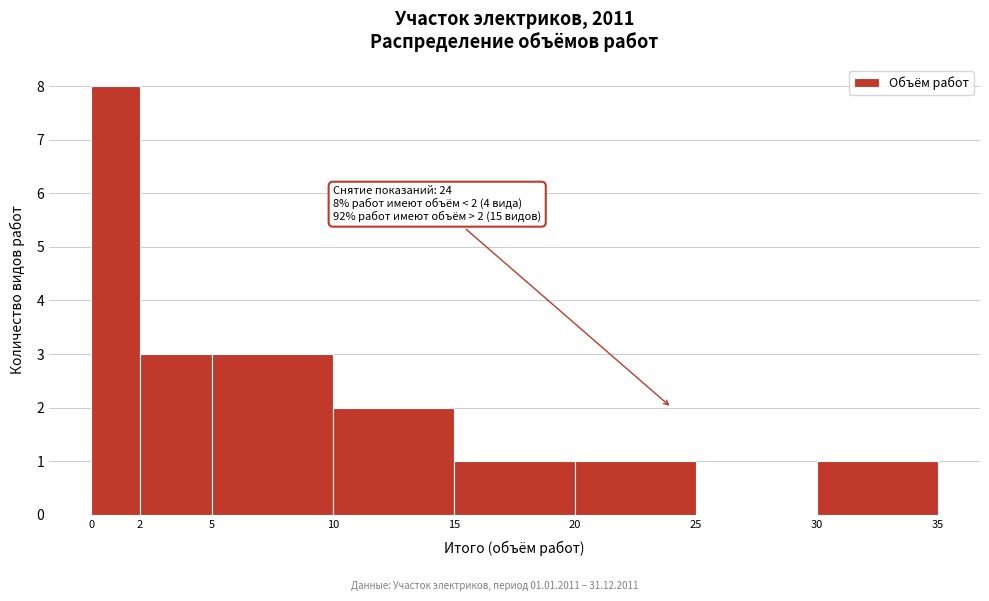

Which range on the x-axis has the tallest bar?

0 to 2